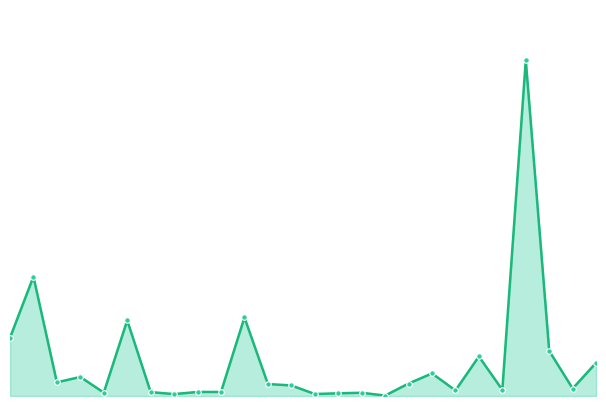

Where is the first local maximum?

1